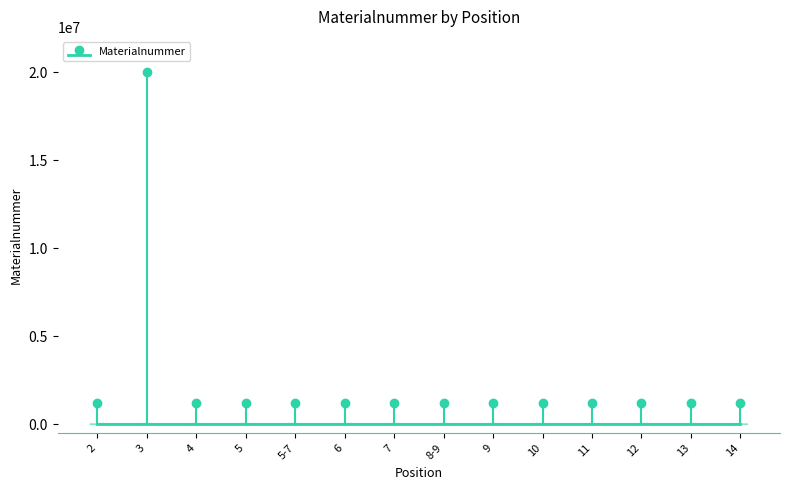

Rank the categories by value from highest to lowest.

3, 5-7, 9, 10, 13, 2, 12, 11, 7, 8-9, 6, 5, 4, 14